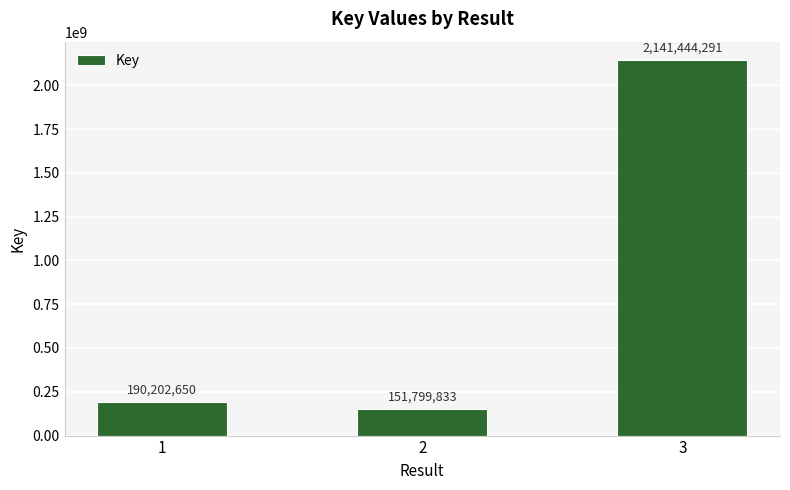

Are the bars grouped side by side (vs. stacked)?

No